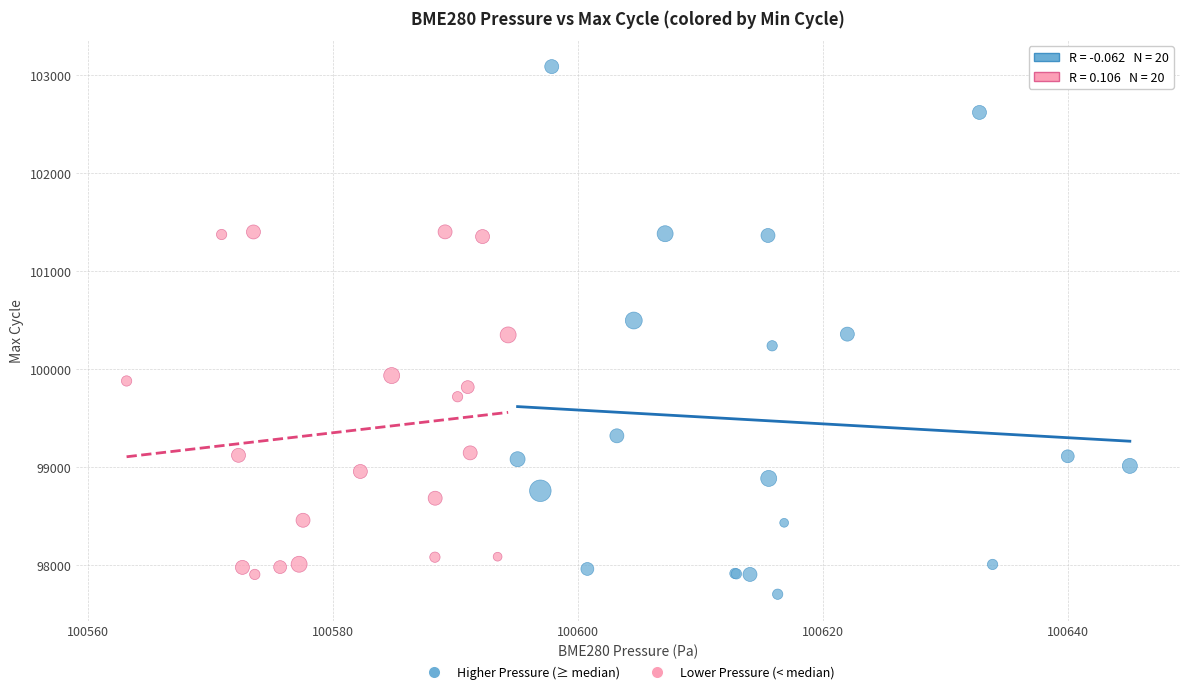

Which series reaches the maximum Y coordinate?

Higher Pressure (≥ median)